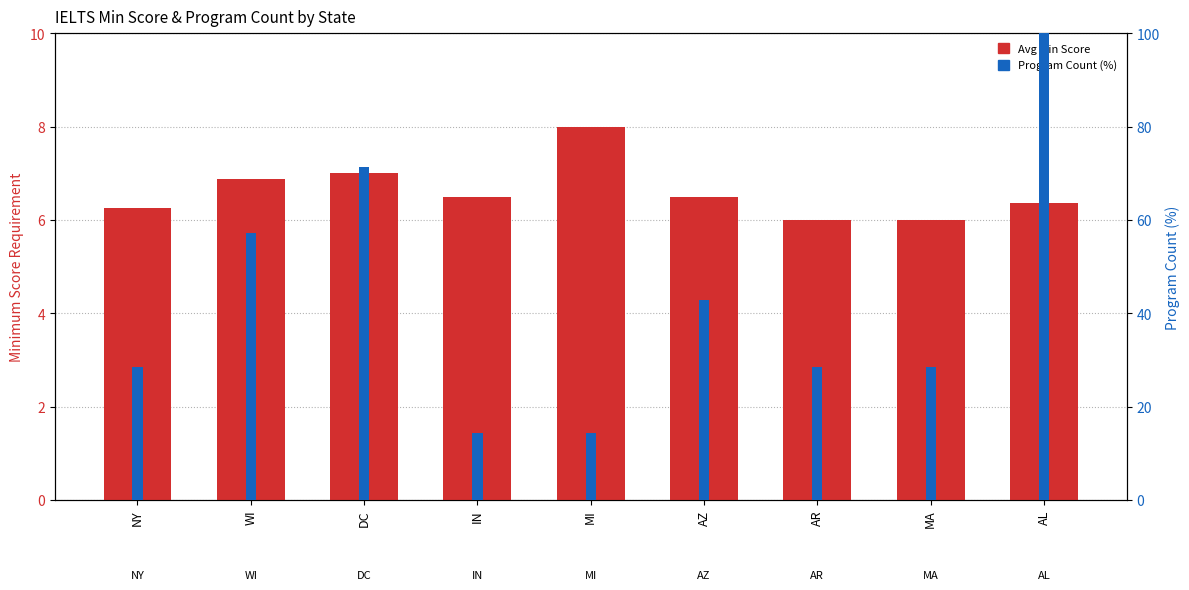

What is the sum of the Avg Min Score values at DC and MI?

15.0